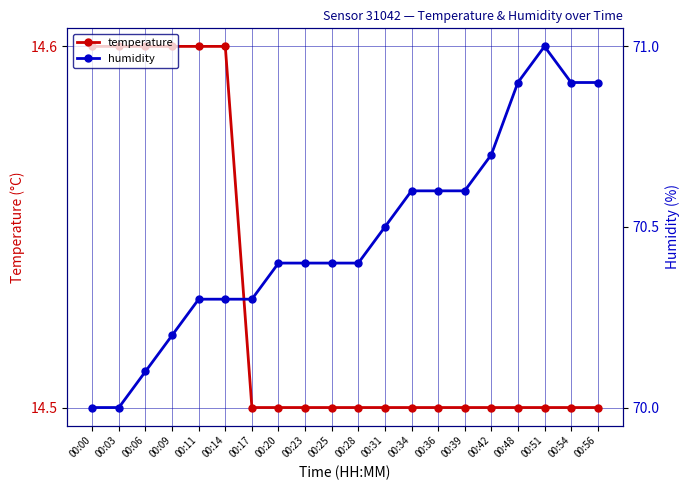

True or false: humidity and temperature cross at least once.

False